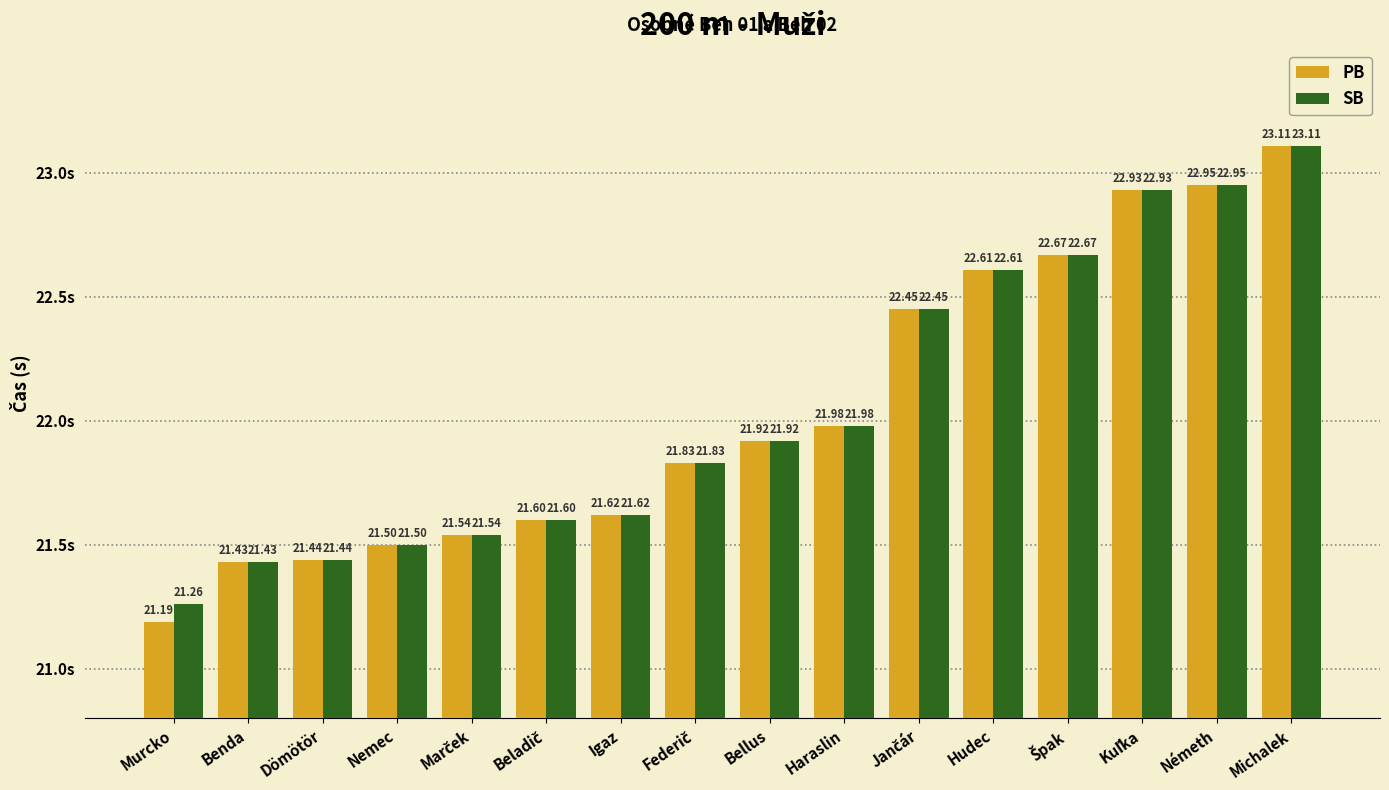

At which category is the sum across all series the highest?

Michalek